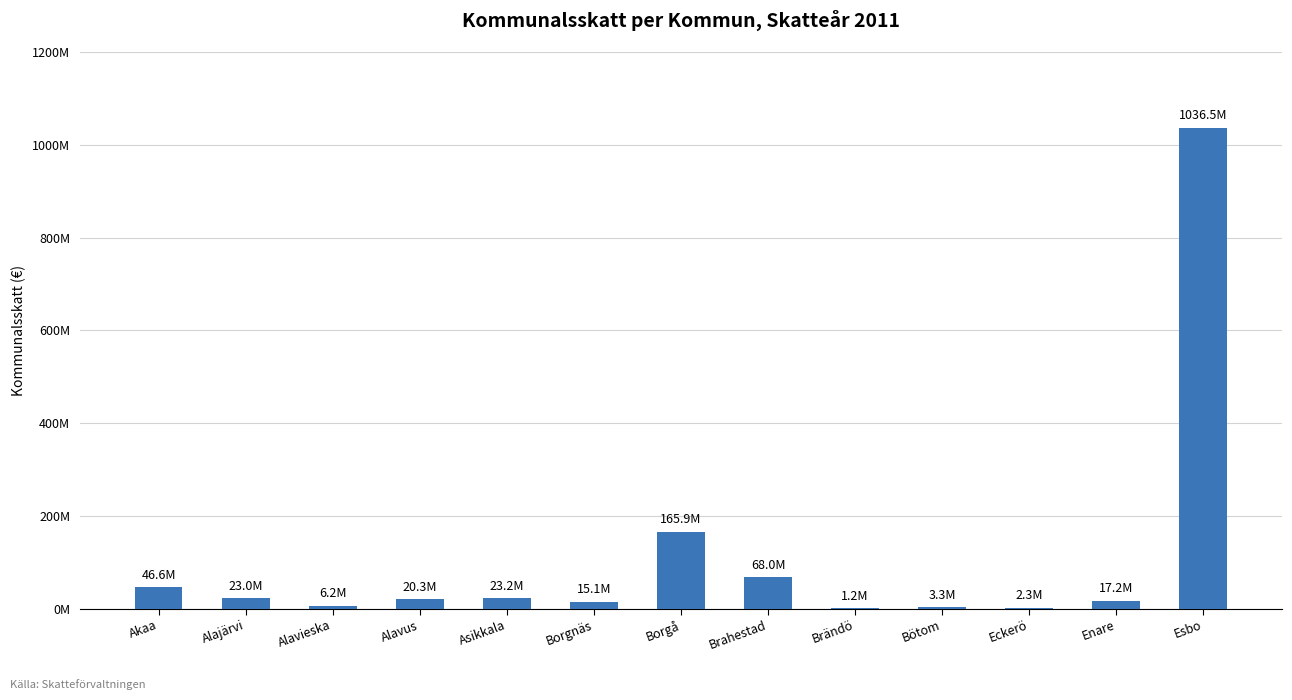

Which has a higher value, Borgnäs or Alavus?

Alavus